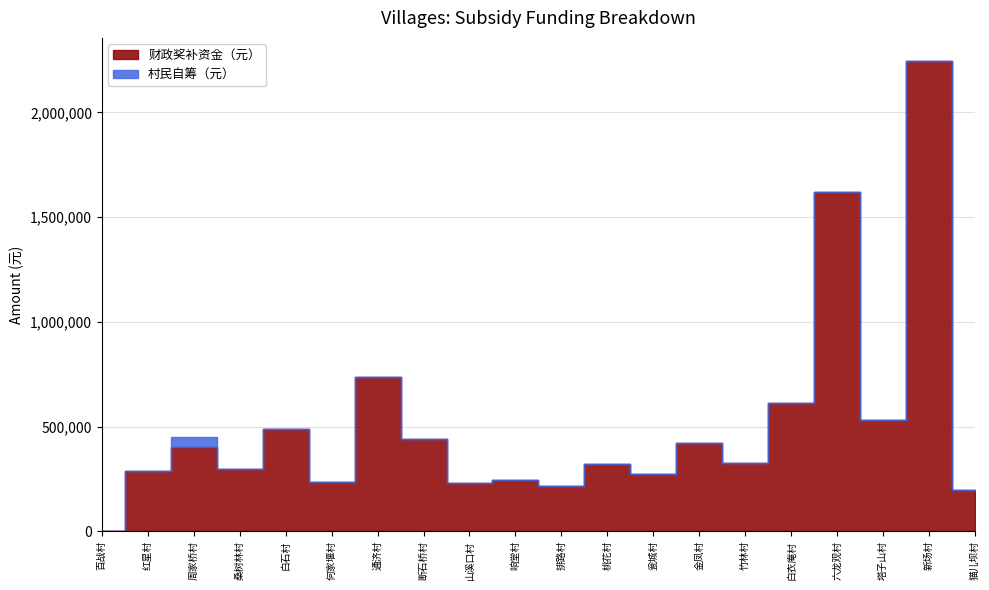

Does the chart display data point markers on the line(s)?

No